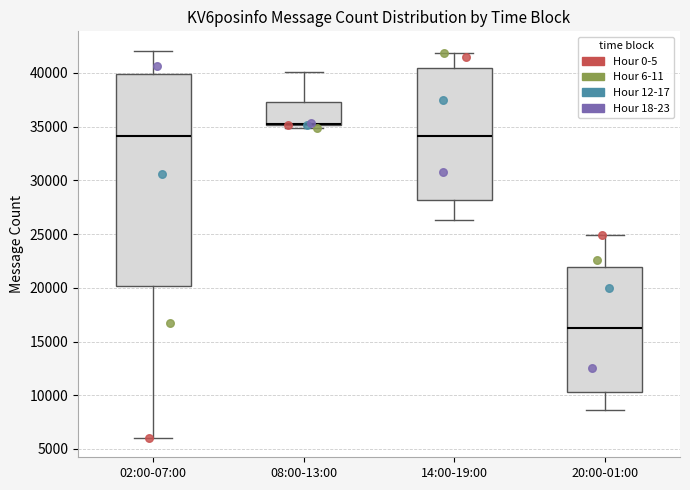

Which box is the tallest, from its lower edge to its upper edge?

02:00-07:00